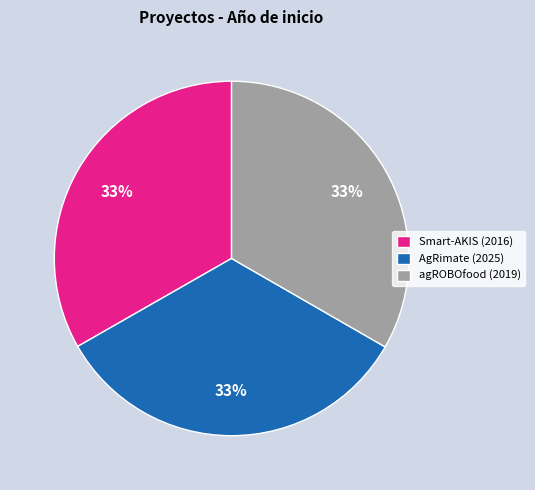

Combined, do agROBOfood (2019) and Smart-AKIS (2016) account for over 50%?

Yes